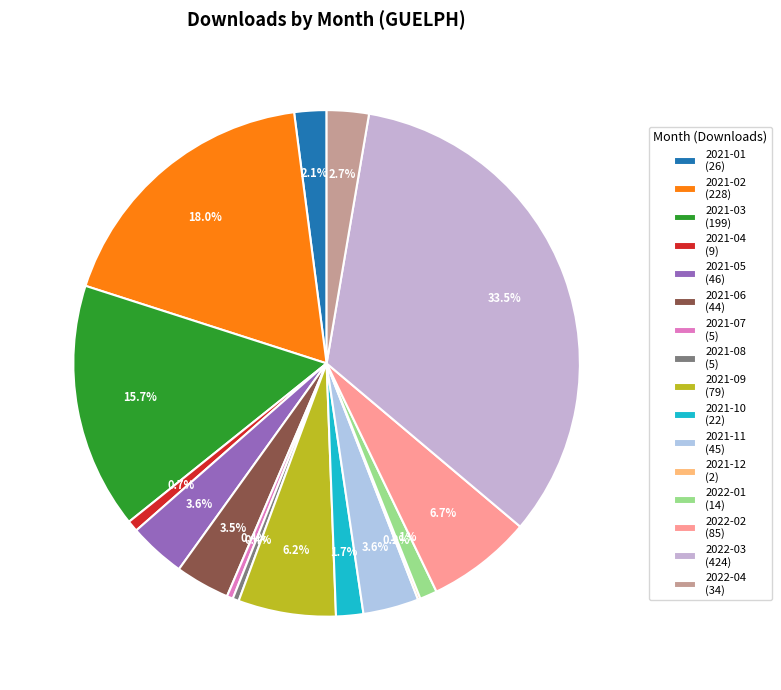

What is the largest slice in the pie chart?

2022-03